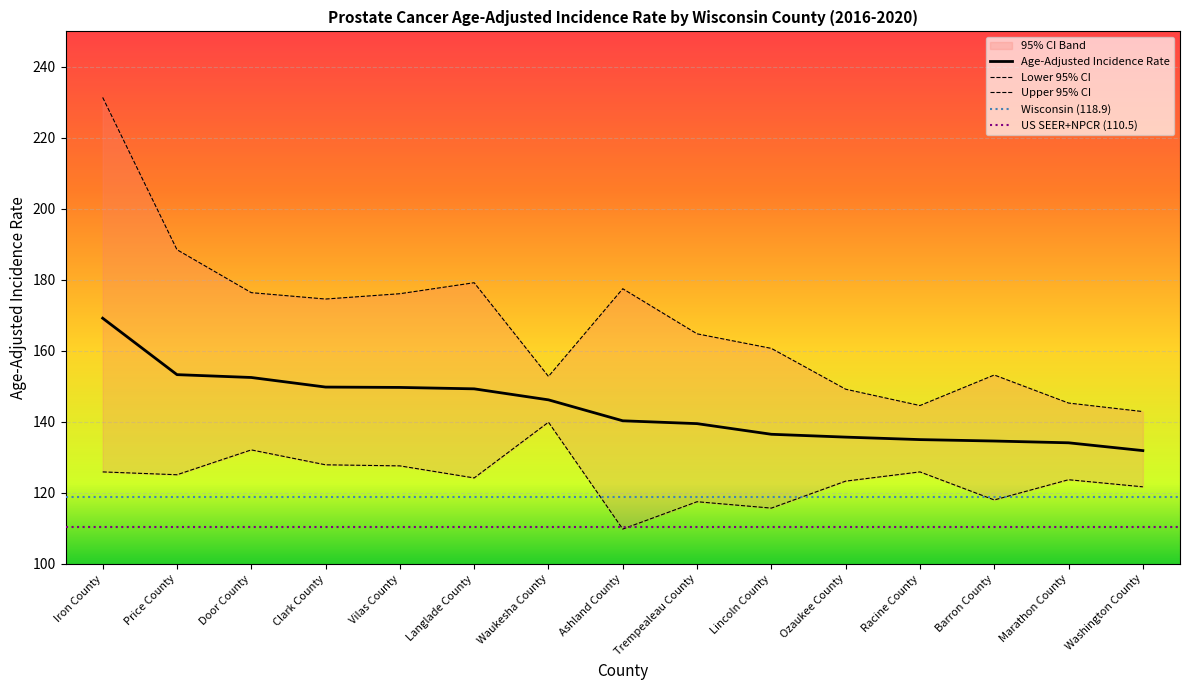

The Lower 95% CI series shows 45.1 at Racine County. True or false?

False